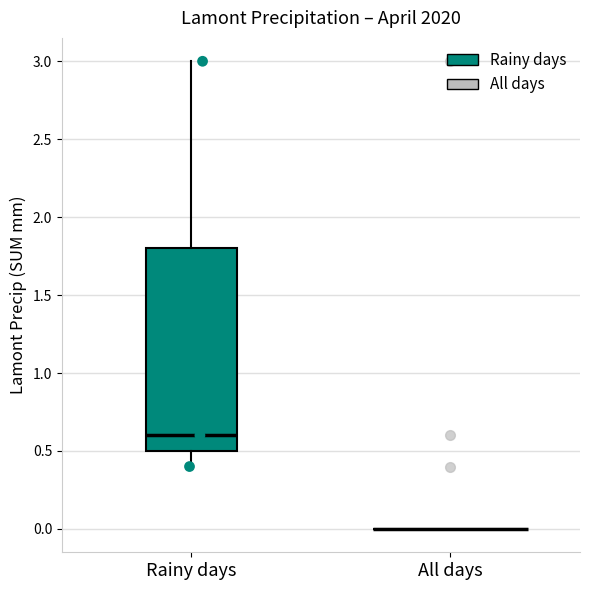

Comparing the boxes themselves (not the whiskers), which one is the tallest?

Rainy days